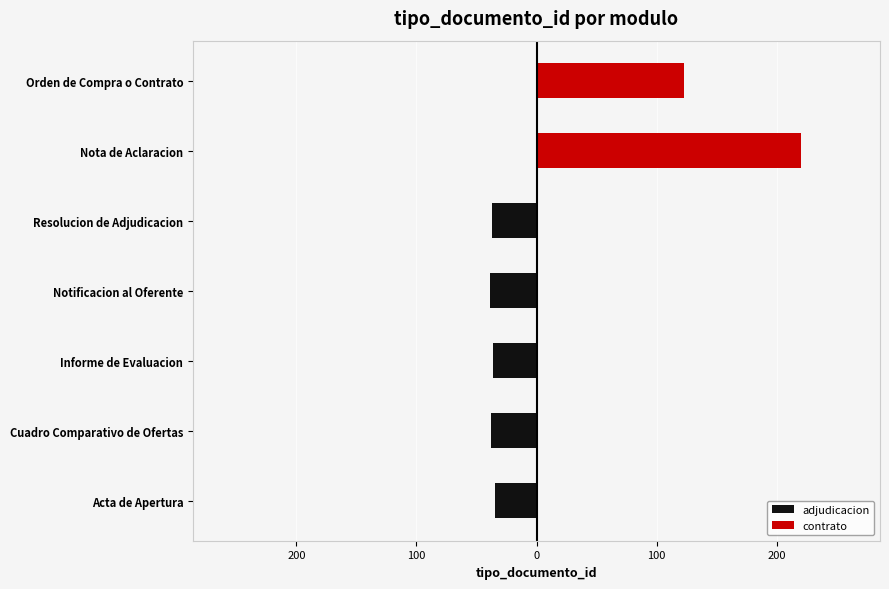

What is the average value?

-37